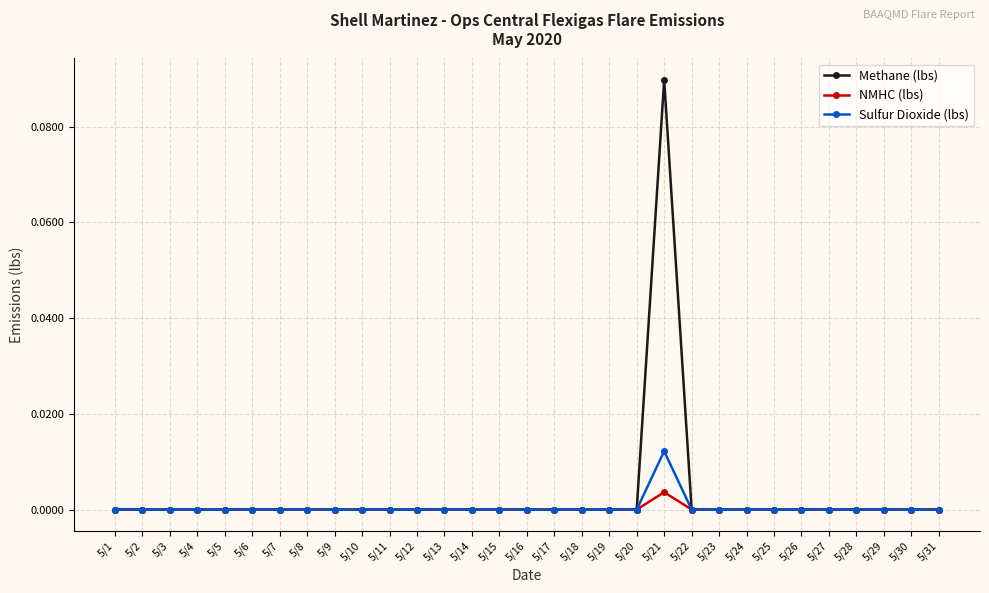

At which category is the sum across all series the highest?

5/21